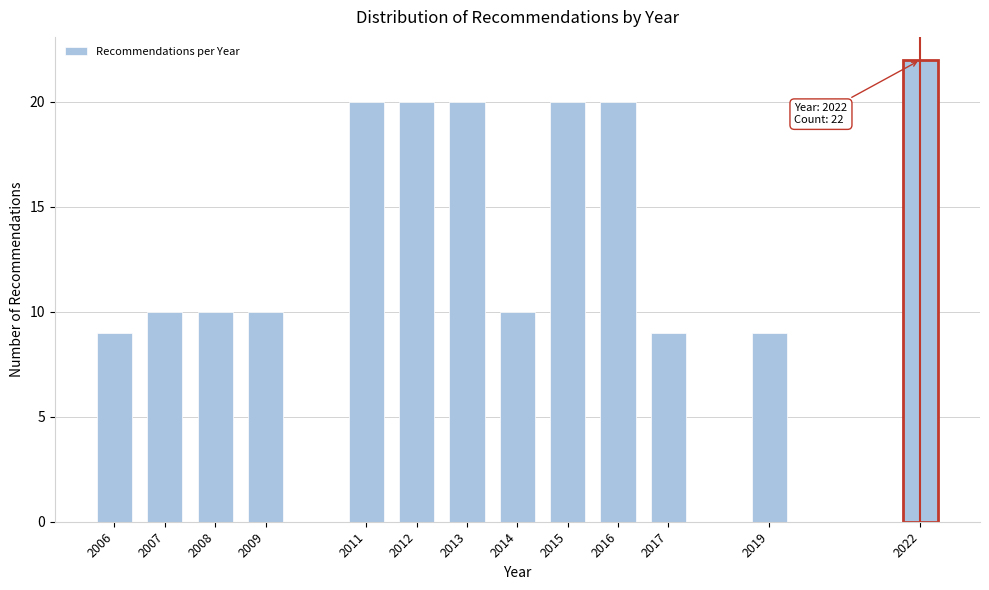

Reading left to right, extract all data points from this chart.

9	10	10	10	20	20	20	10	20	20	9	9	22